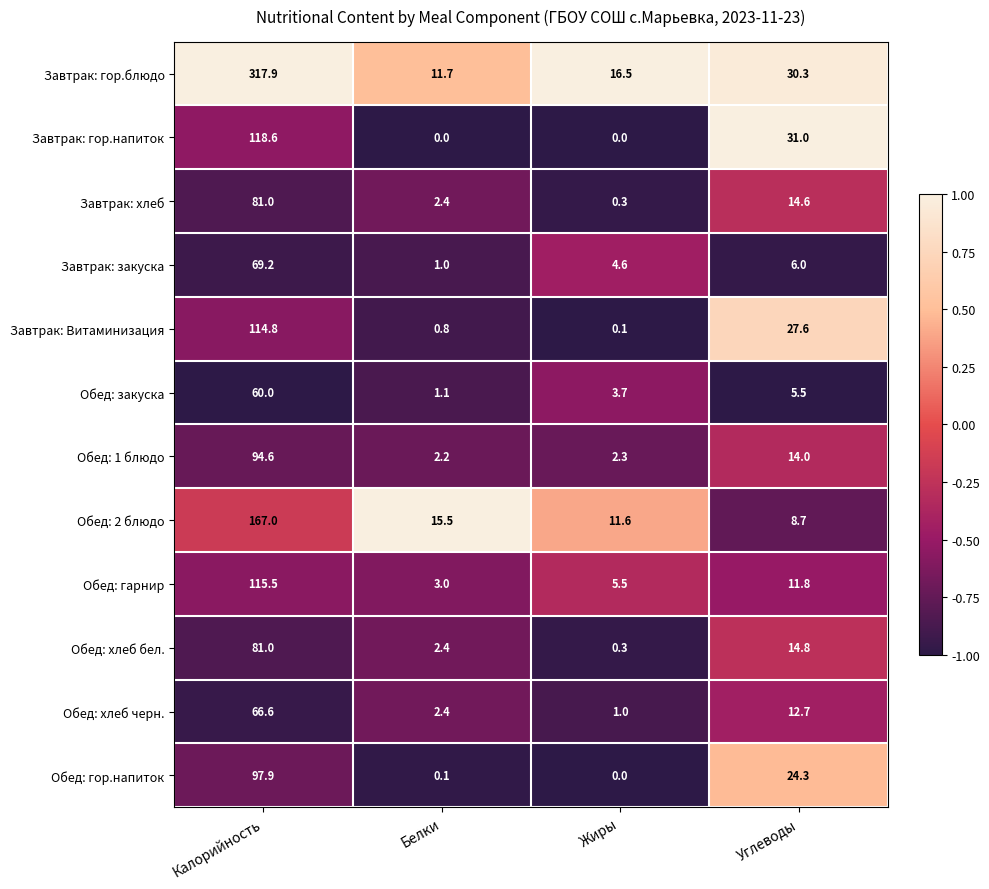

At which category is the sum across all series the highest?

Калорийность